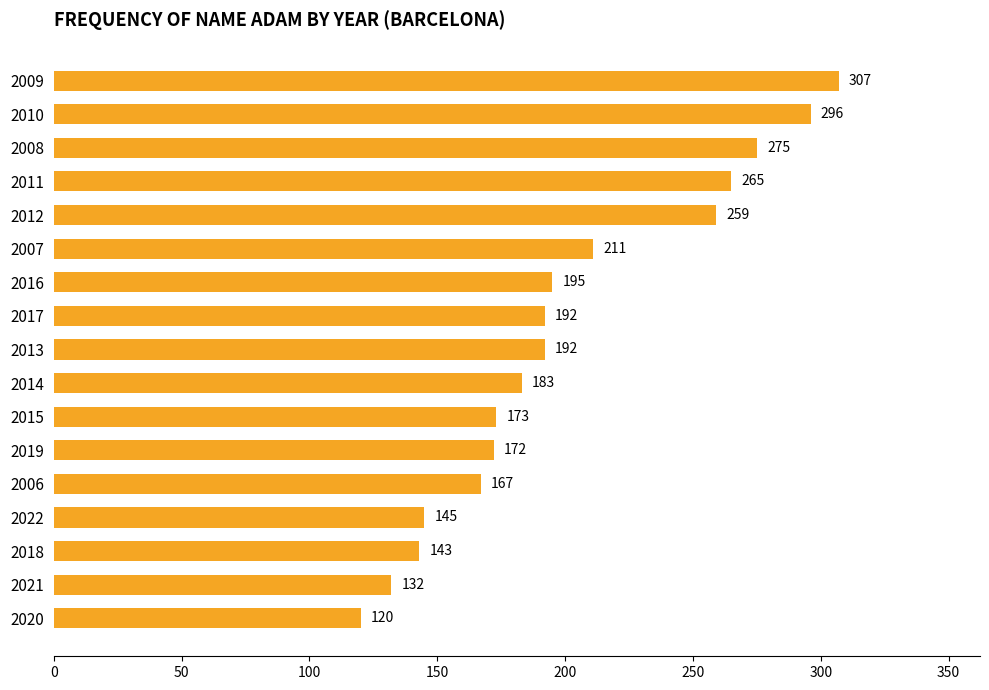

What is the change in value from 2021 to 2014?

+51